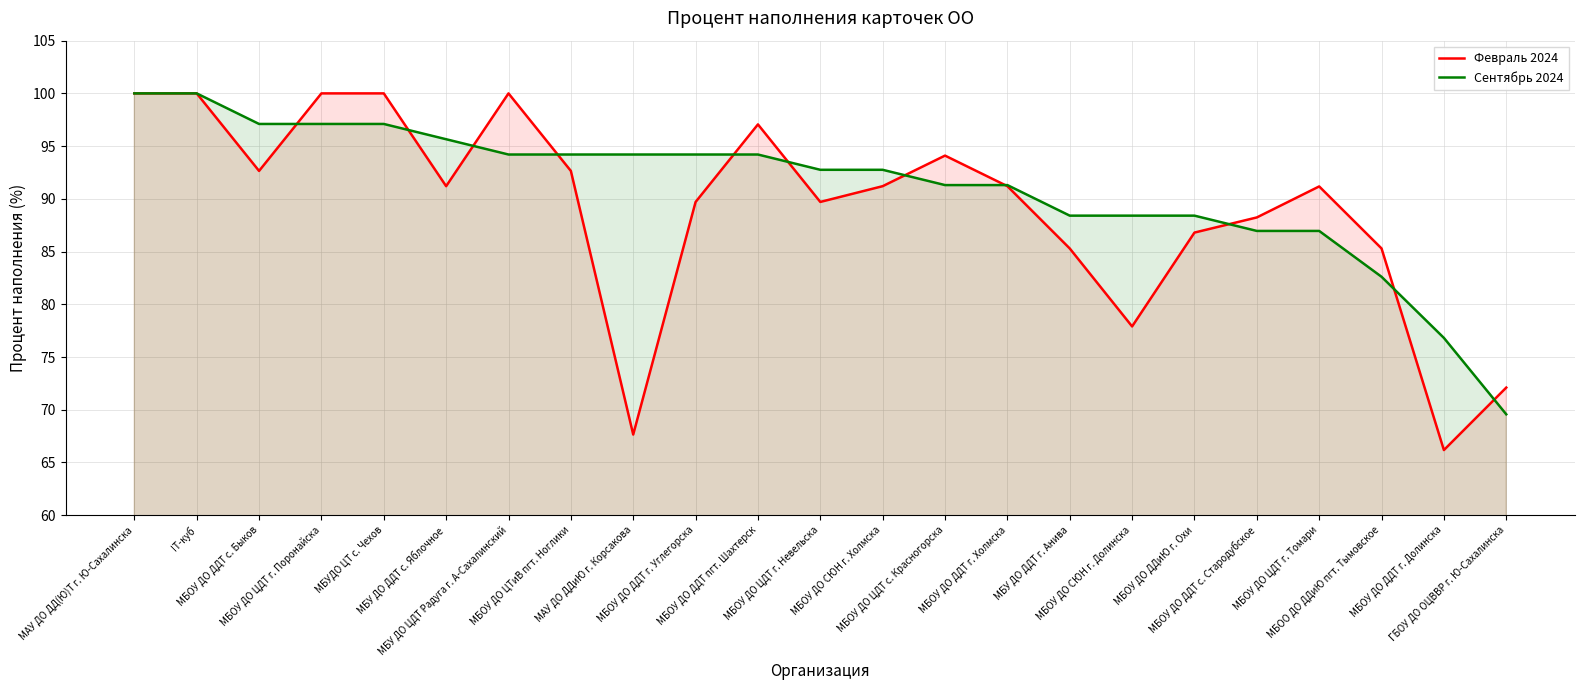

Where do Февраль 2024 and Сентябрь 2024 first cross each other?

МБОУ ДО ДДТ с. Быков and МБОУ ДО ЦДТ г. Поронайска